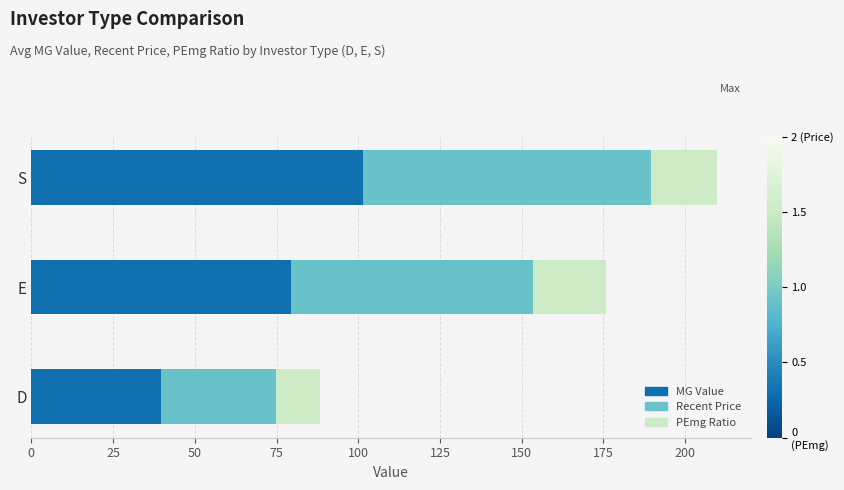

At which category is the sum across all series the highest?

S